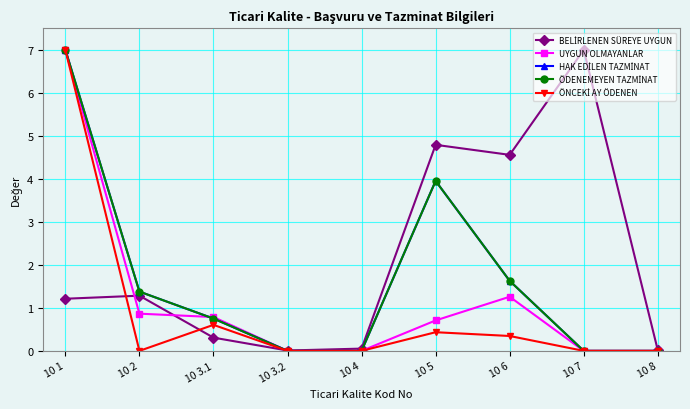

Reading right to left, list all the values displayed in this chart.

BELİRLENEN SÜREYE UYGUN: 0.0	7.0	4.6	4.8	0.1	0.0	0.3	1.3	1.2
UYGUN OLMAYANLAR: 0.0	0.0	1.3	0.7	0.0	0.0	0.8	0.9	7.0
HAK EDİLEN TAZMİNAT: 0.0	0.0	1.6	4.0	0.0	0.0	0.8	1.4	7.0
ÖDENEMEYEN TAZMİNAT: 0.0	0.0	1.6	4.0	0.0	0.0	0.8	1.4	7.0
ÖNCEKİ AY ÖDENEN: 0.0	0.0	0.3	0.4	0.0	0.0	0.6	0.0	7.0